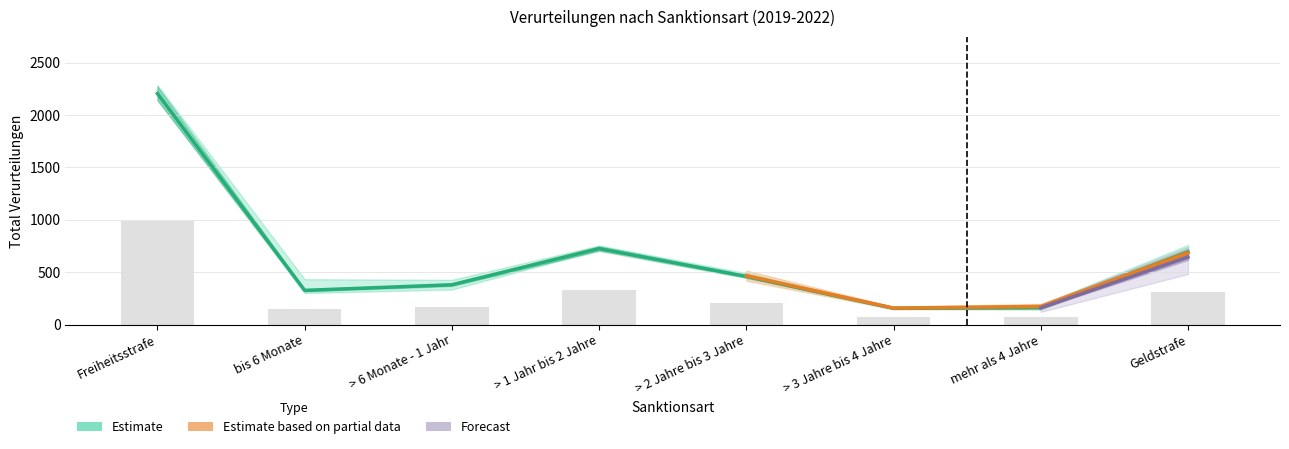

Are the bars grouped side by side (vs. stacked)?

Yes